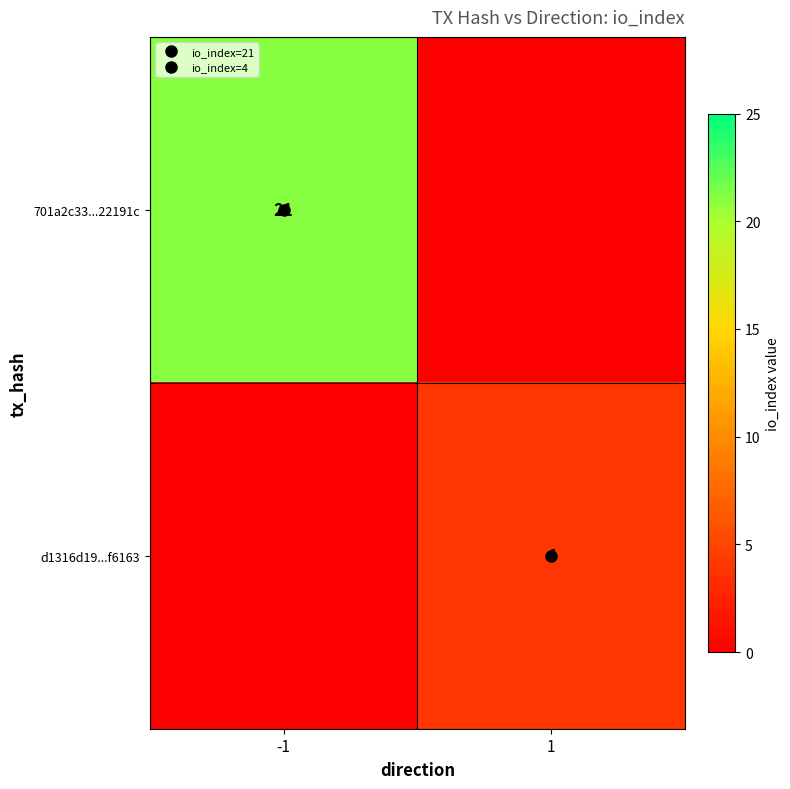

Rank the series at 1 from highest to lowest value.

d1316d19...f6163, 701a2c33...22191c